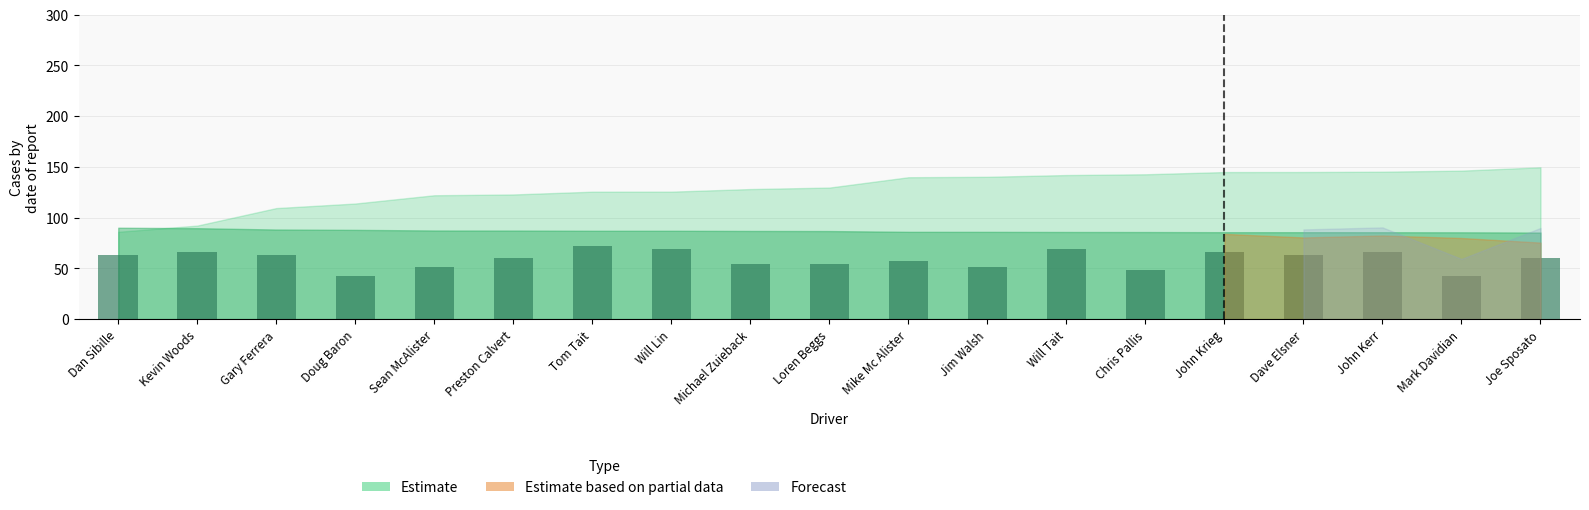

Are the bars horizontal?

No